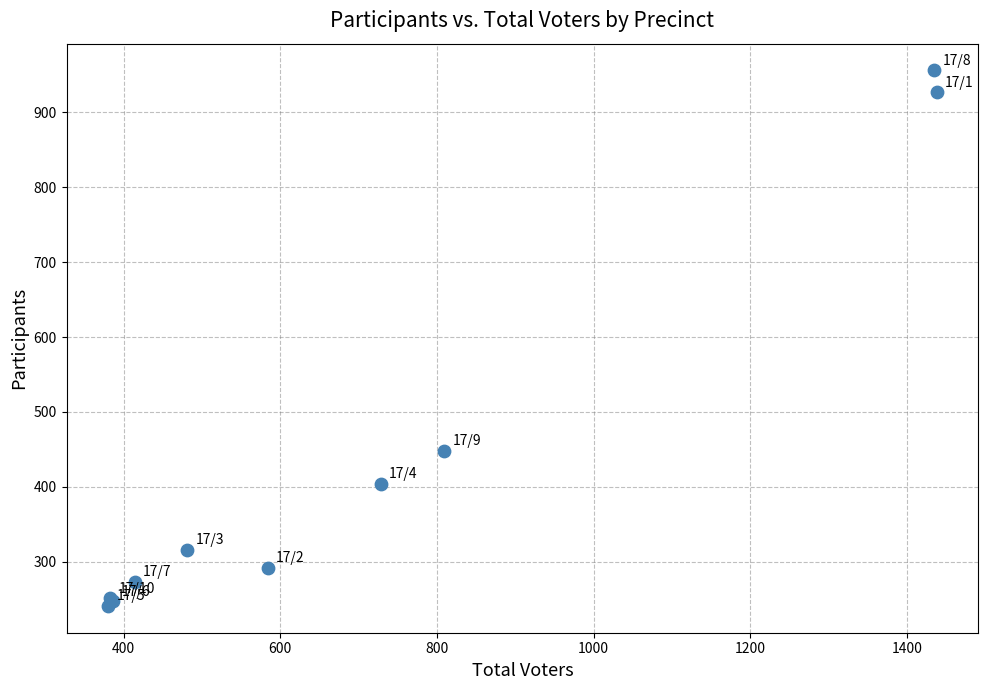

What Y value in the scatter plot is closest to 598?

448